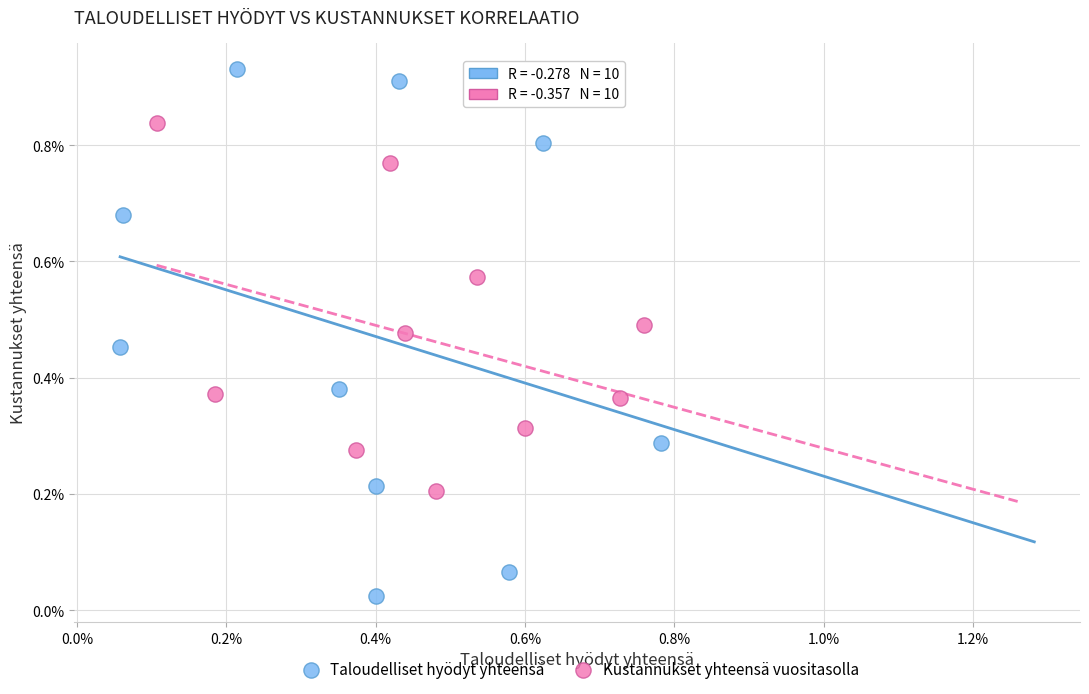

Which series has the widest spread of Y values?

Taloudelliset hyödyt yhteensä